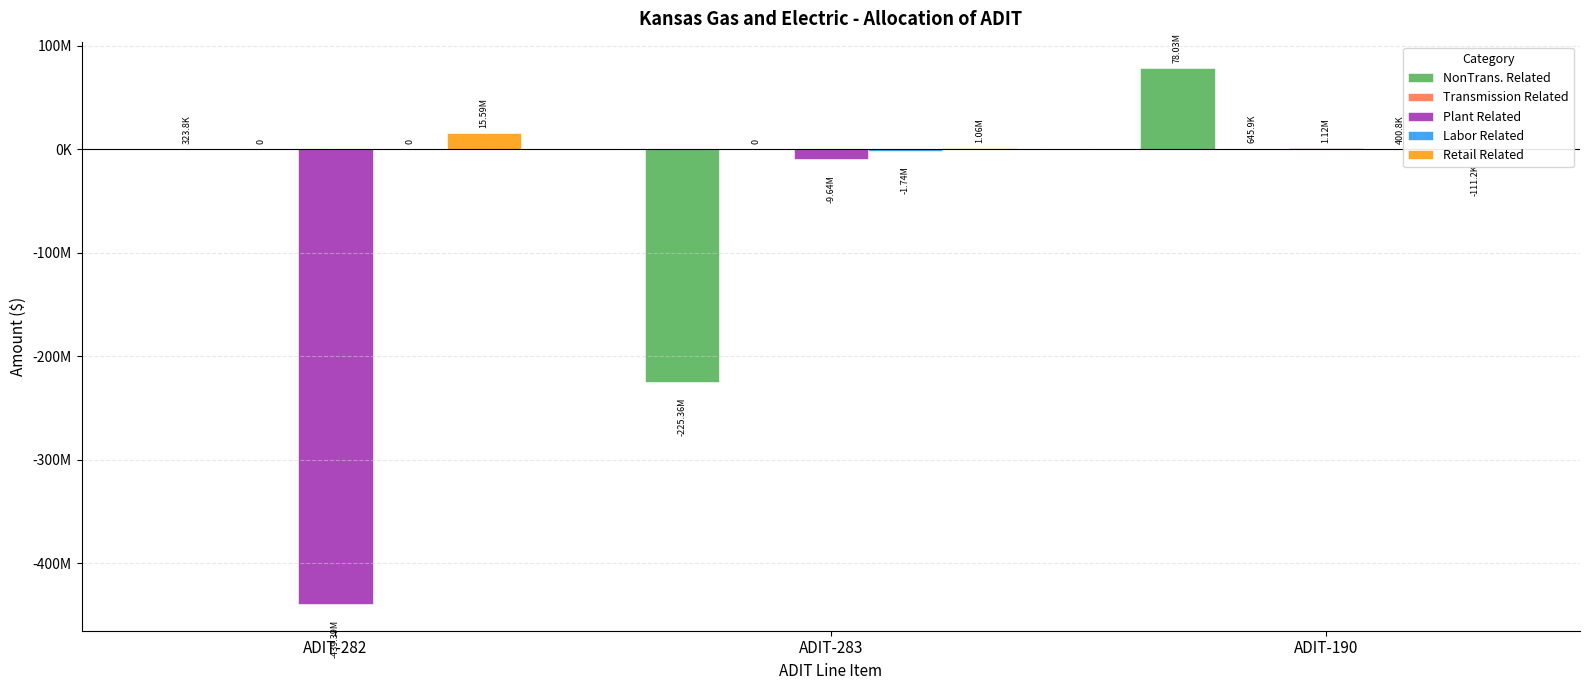

What is the total value across all series at ADIT-282?

-423472910.7